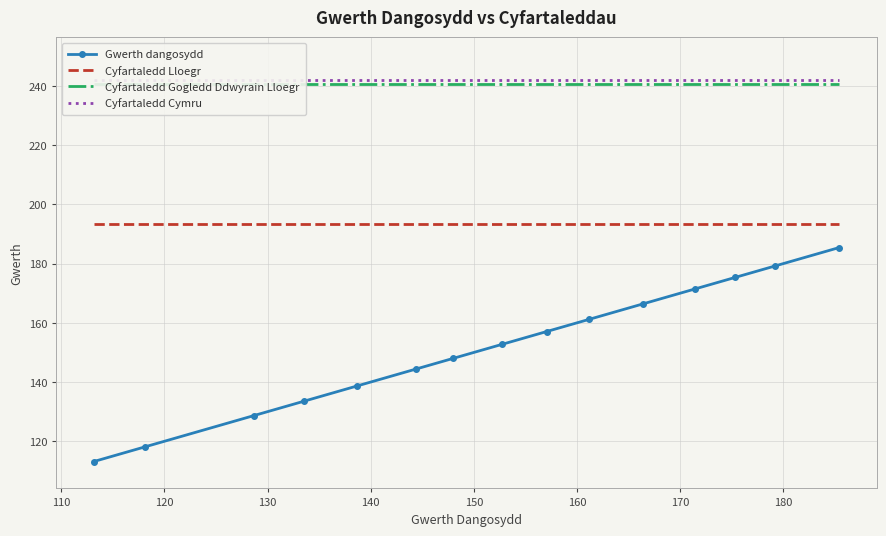

What is the lowest value of the Cyfartaledd Lloegr series?

193.5